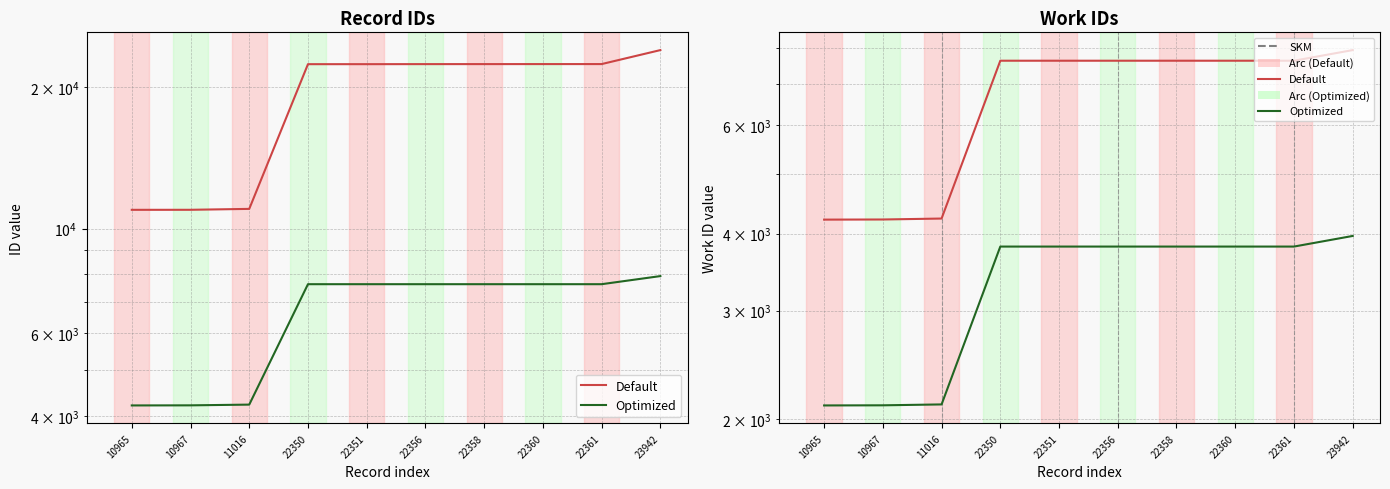

What is the approximate value of Default at 22360, to the nearest 100?

7600